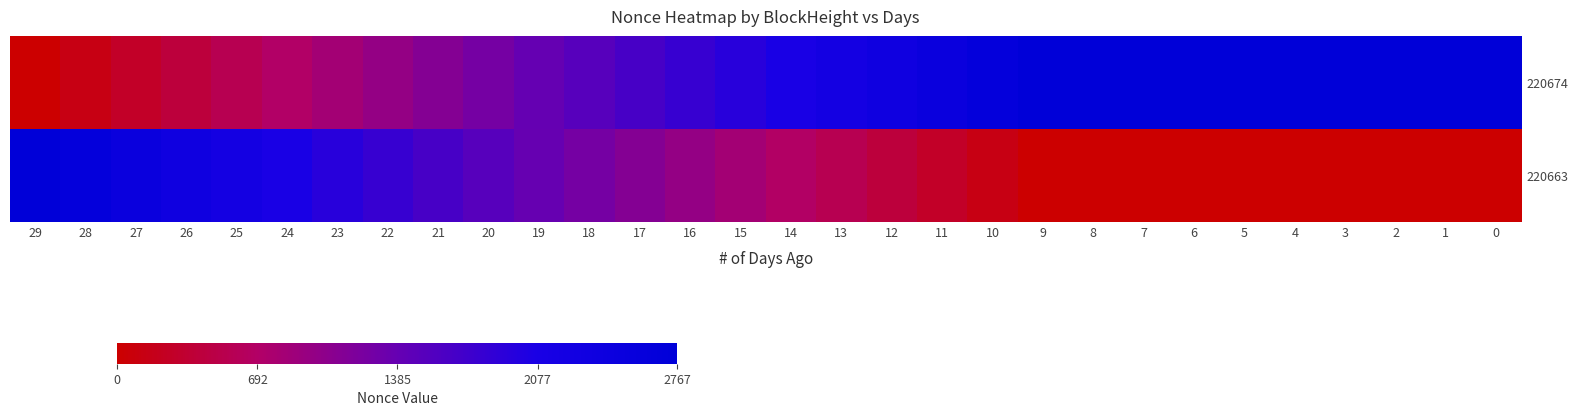

Between 23 and 21, which series saw the biggest shift?

220674